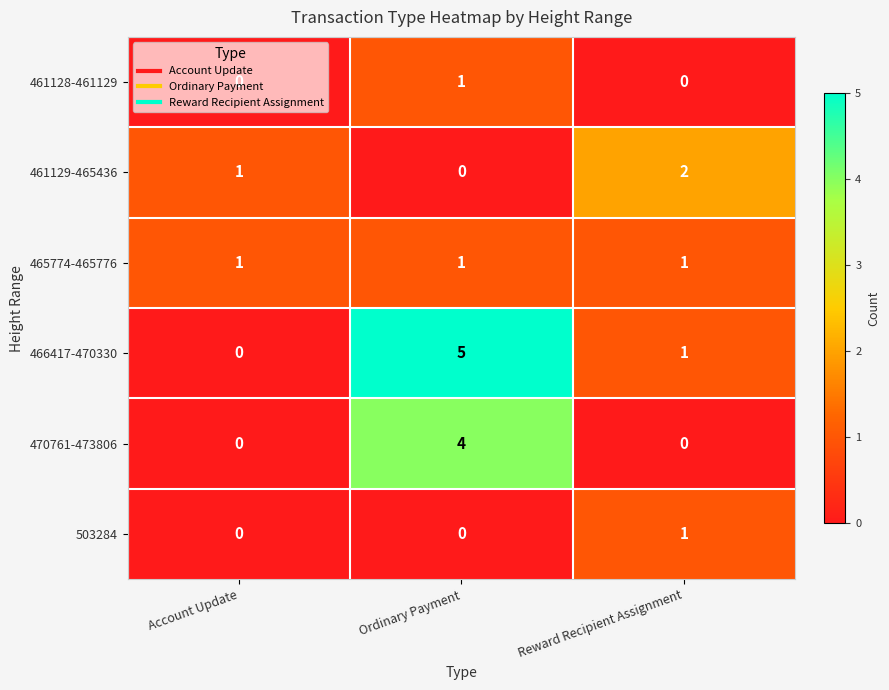

The value of 466417-470330 at Ordinary Payment is 9. True or false?

False